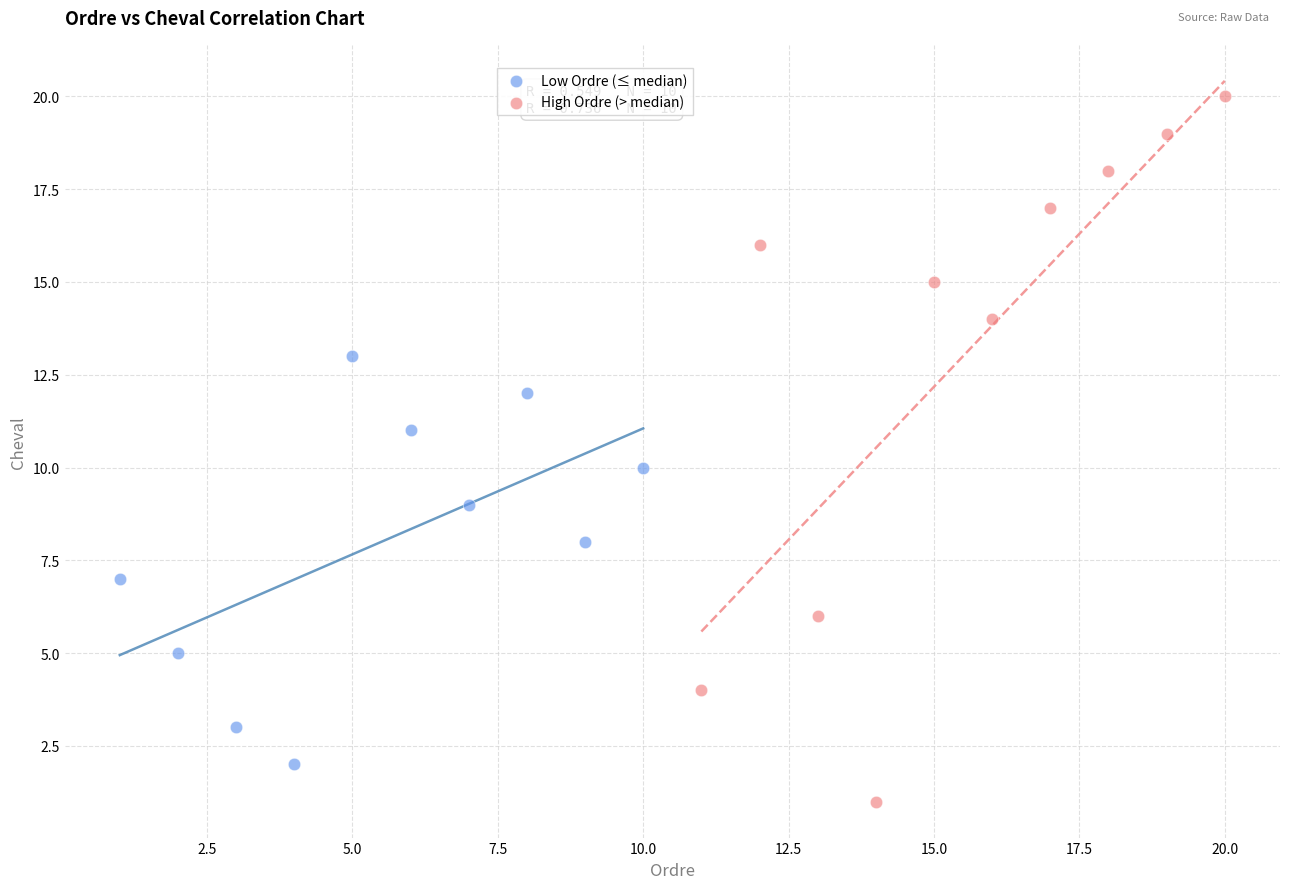

Which series has the widest spread of Y values?

High Ordre (> median)